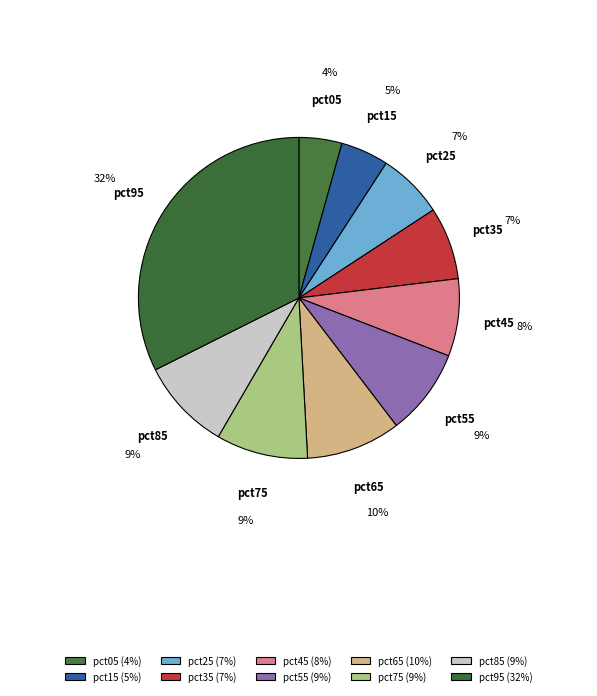

To the nearest percent, what is the average slice percentage?

10%